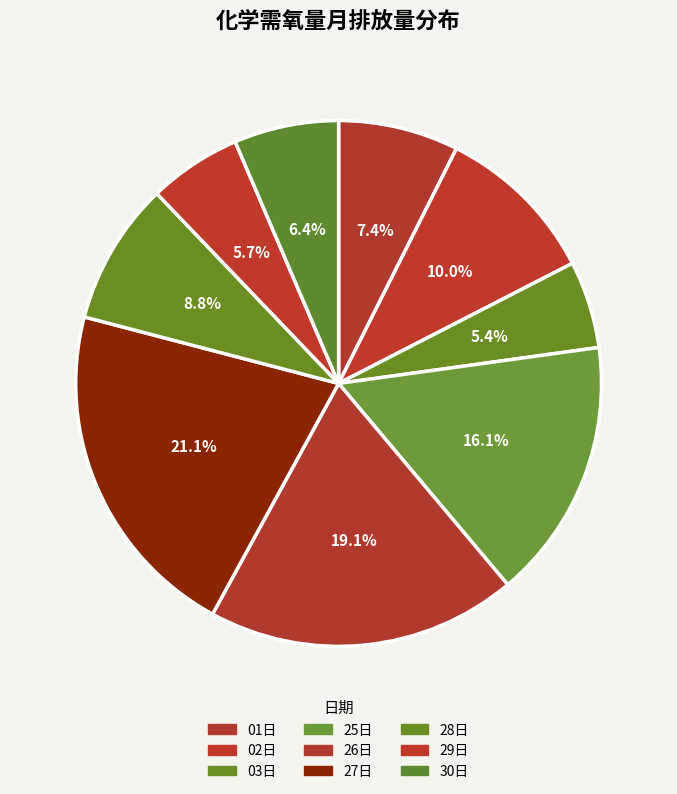

Which category has the smallest portion of the pie?

03日